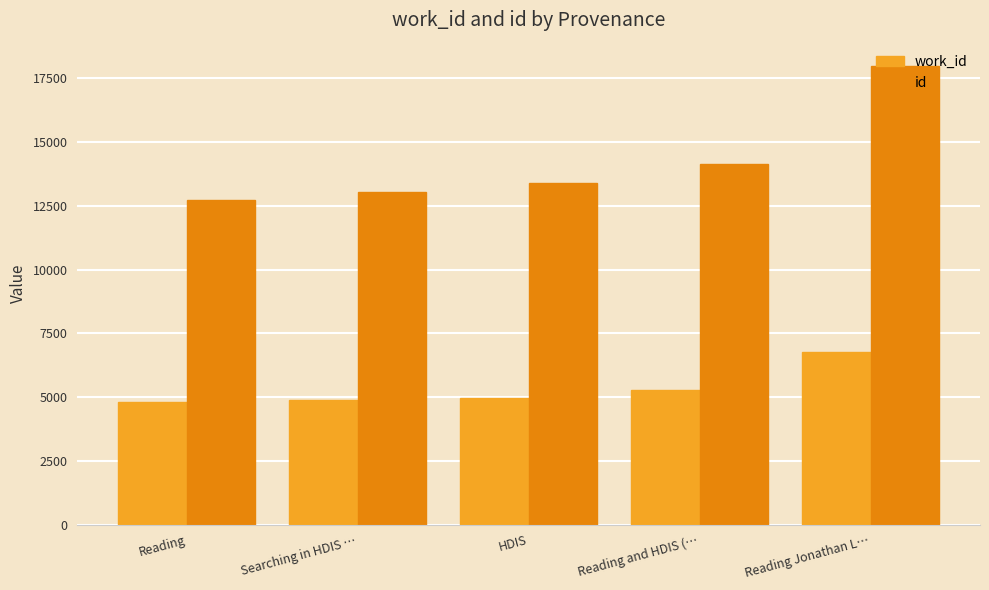

List the series in order of their overall mean, highest first.

id, work_id